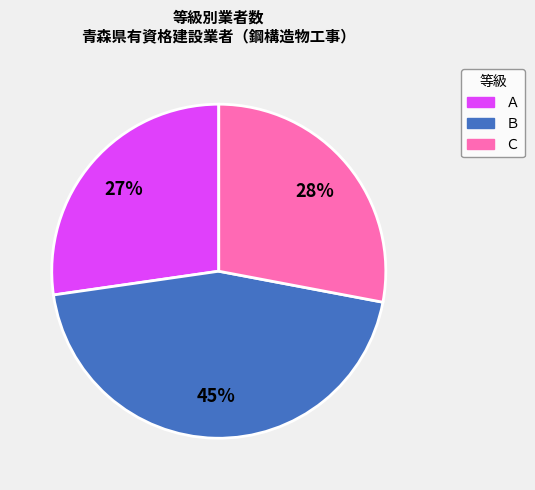

The Ｃ slice represents 39% of the pie. True or false?

False